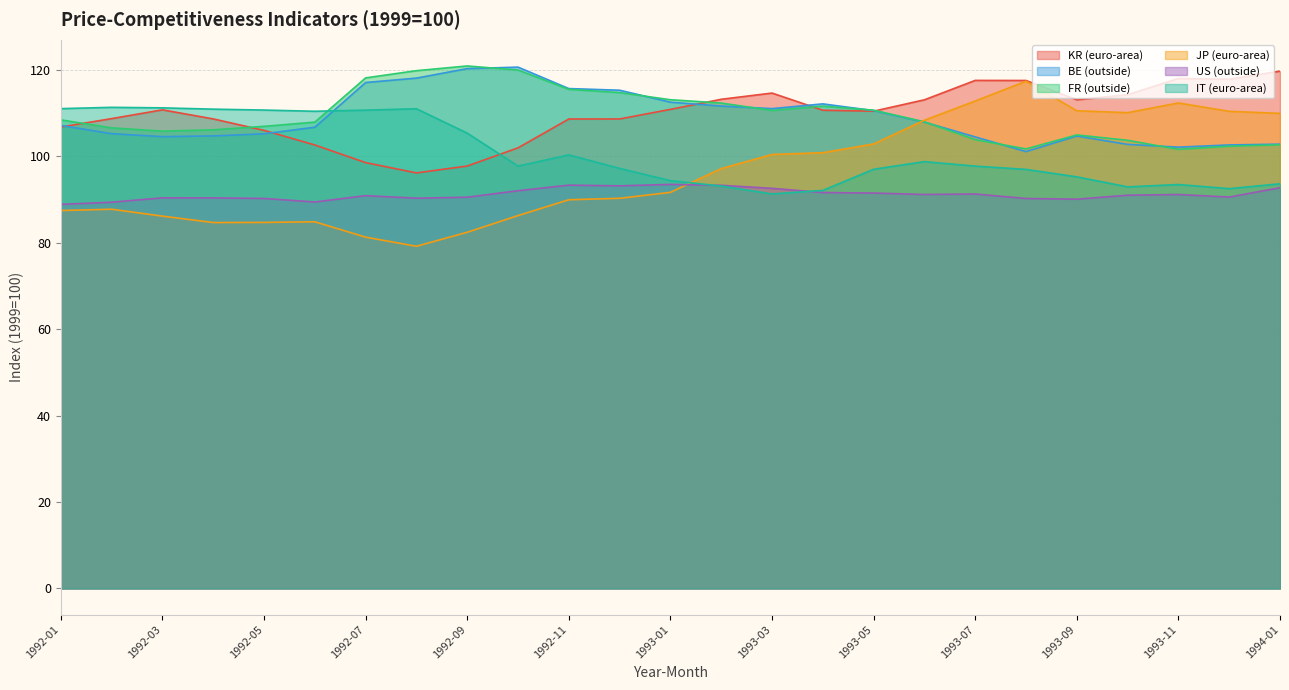

Where do JP (euro-area) and BE (outside) first cross each other?

1993-05 and 1993-06